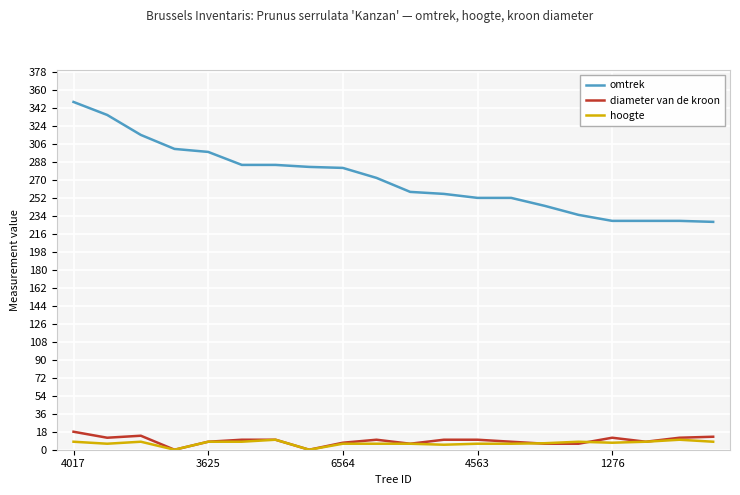

True or false: diameter van de kroon and omtrek cross at least once.

False